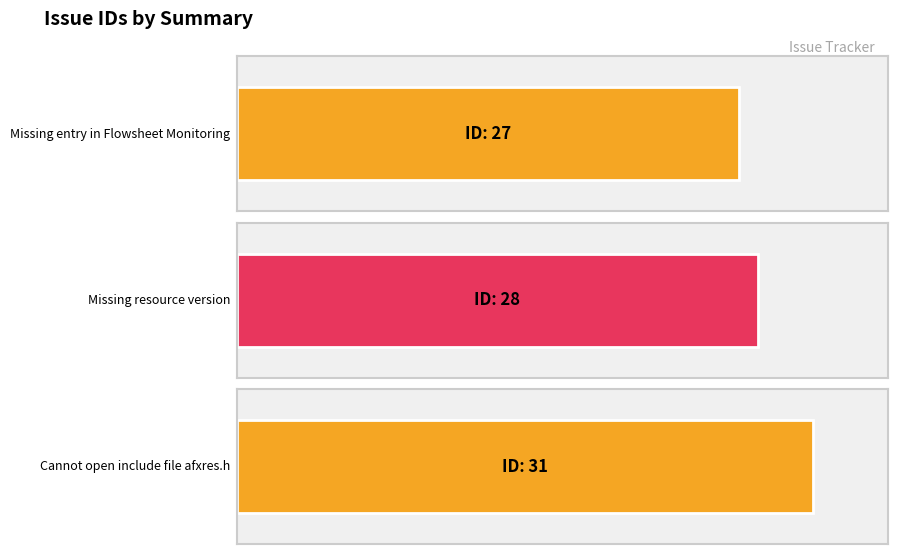

What is the maximum value shown in the chart?

31